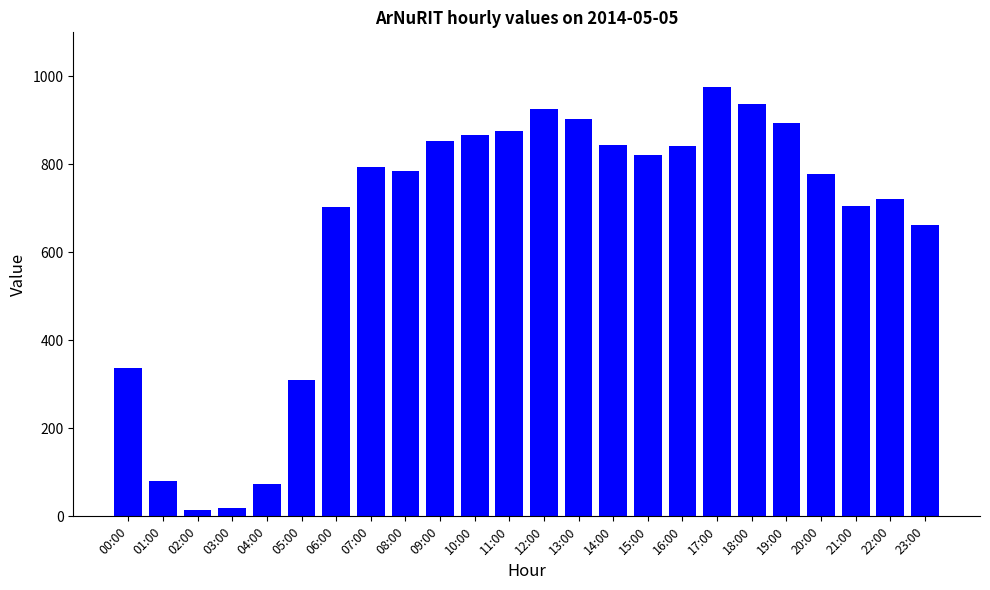

What is the label of the 13th bar from the right?

11:00